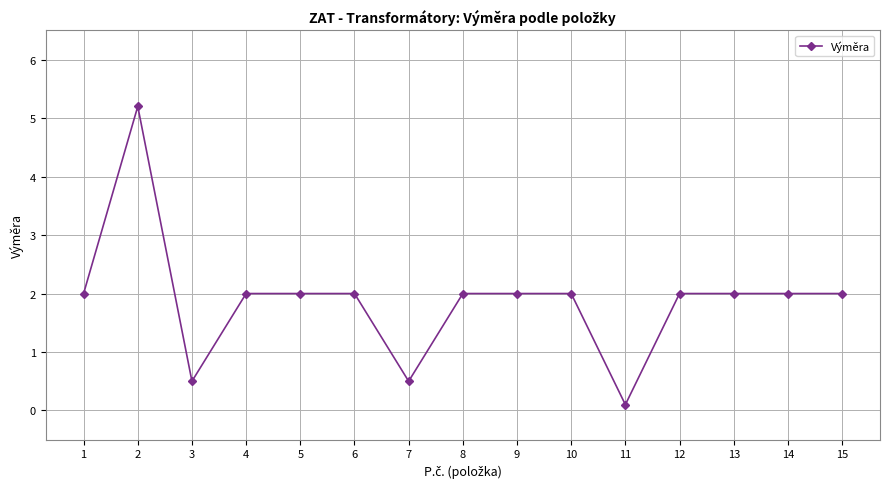

At which category does the data reach its first local valley?

3